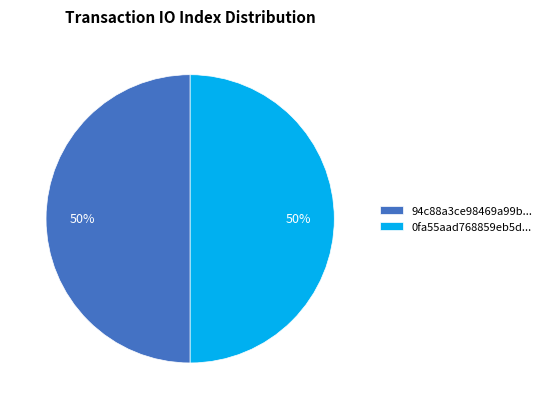

To the nearest percent, what is the combined percentage of 0fa55aad768859eb5d... and 94c88a3ce98469a99b...?

100%